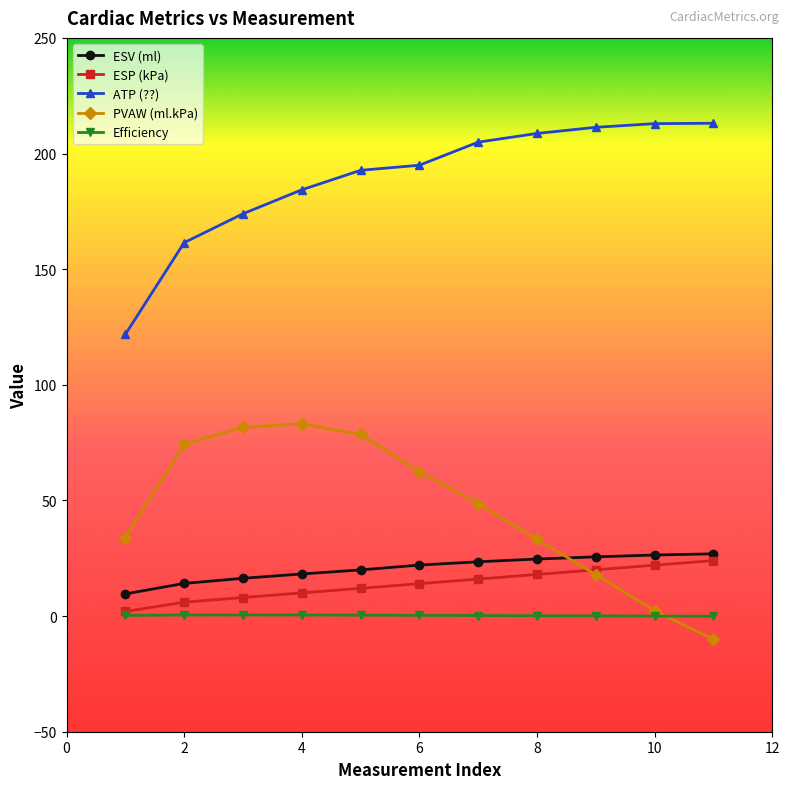

What is the value of the PVAW (ml.kPa) point at the 5th from the left?

78.6